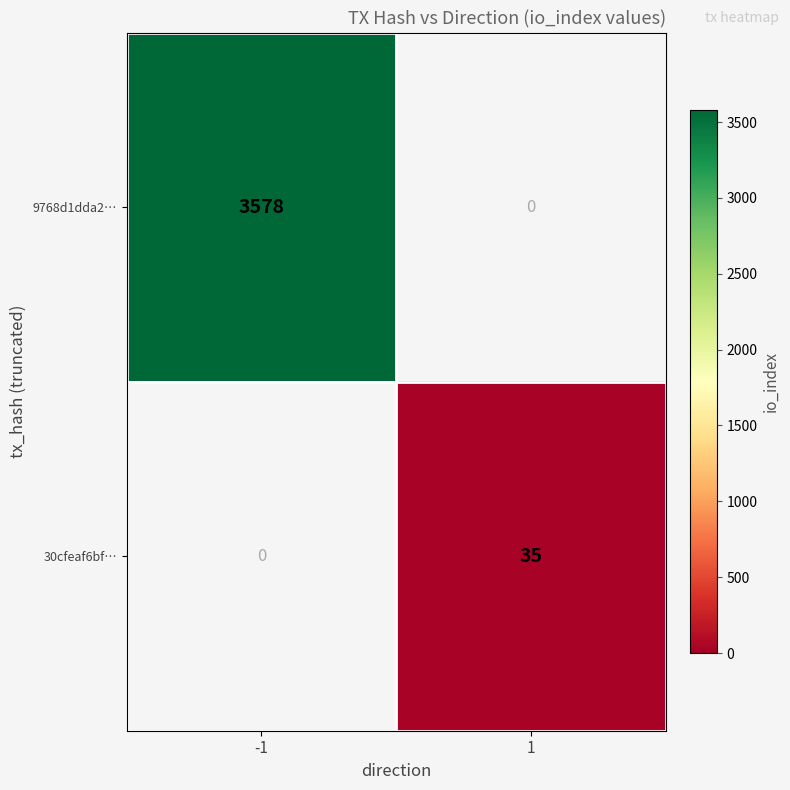

Which label corresponds to the smallest value in the chart?

1